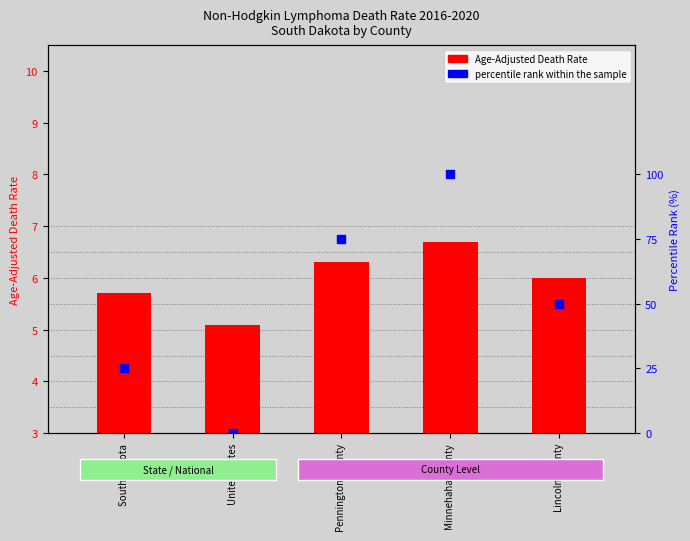

Which series has the largest Y range (max minus min)?

percentile rank within the sample